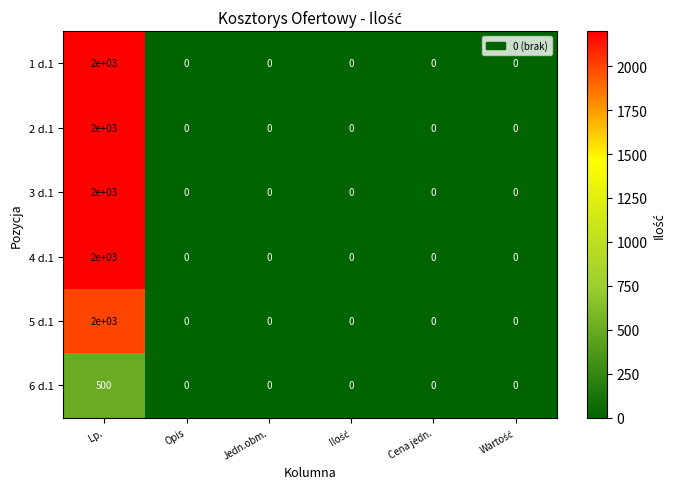

What is the greatest value displayed?

2000